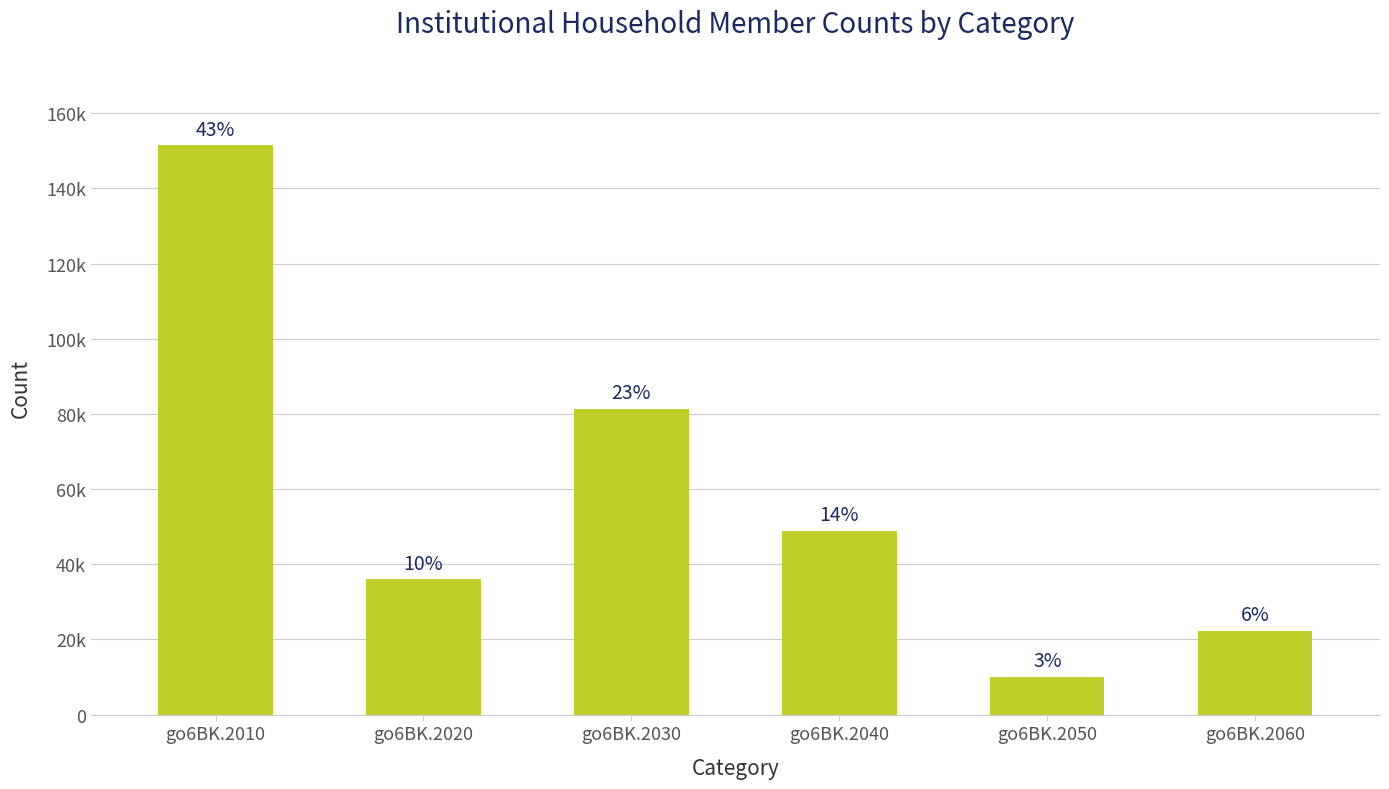

Which category has the highest value across all series?

go6BK.2010